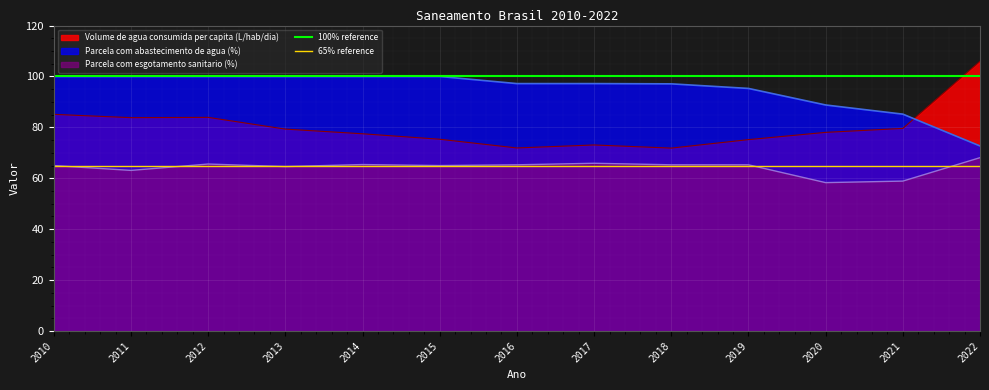

What is the highest value of the Volume de agua consumida per capita (L/hab/dia) series?

106.0